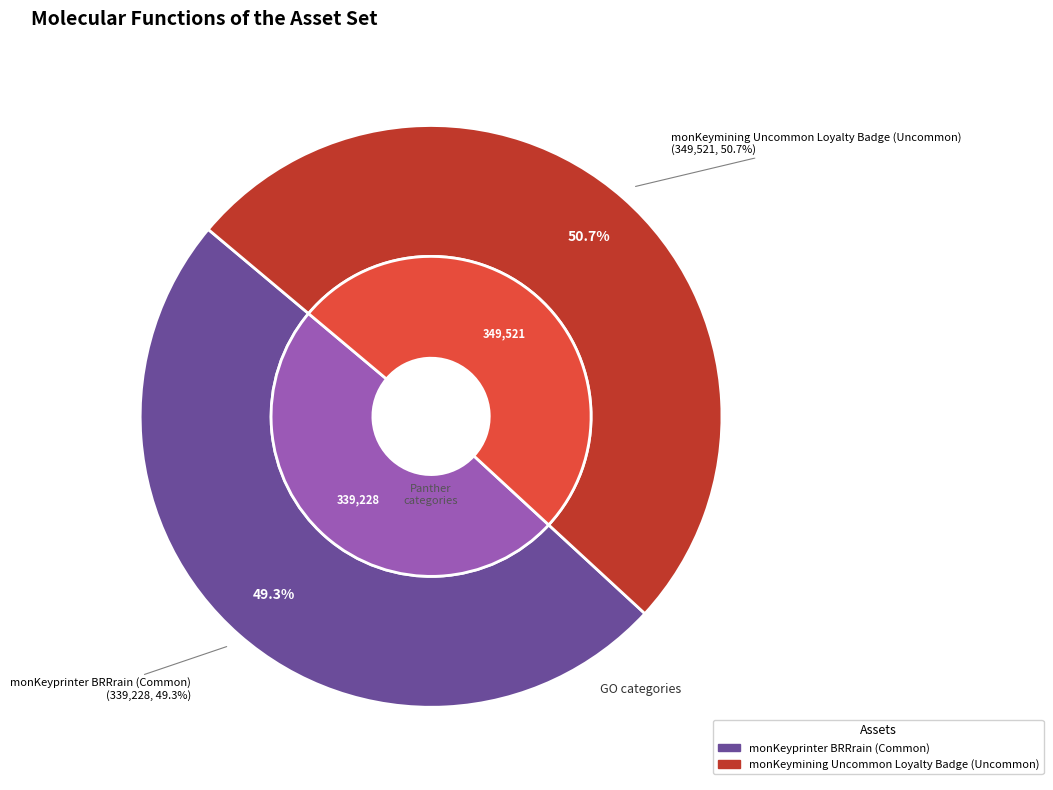

Is it true that monKeymining Uncommon Loyalty Badge (Uncommon) is 44% of the pie?

False